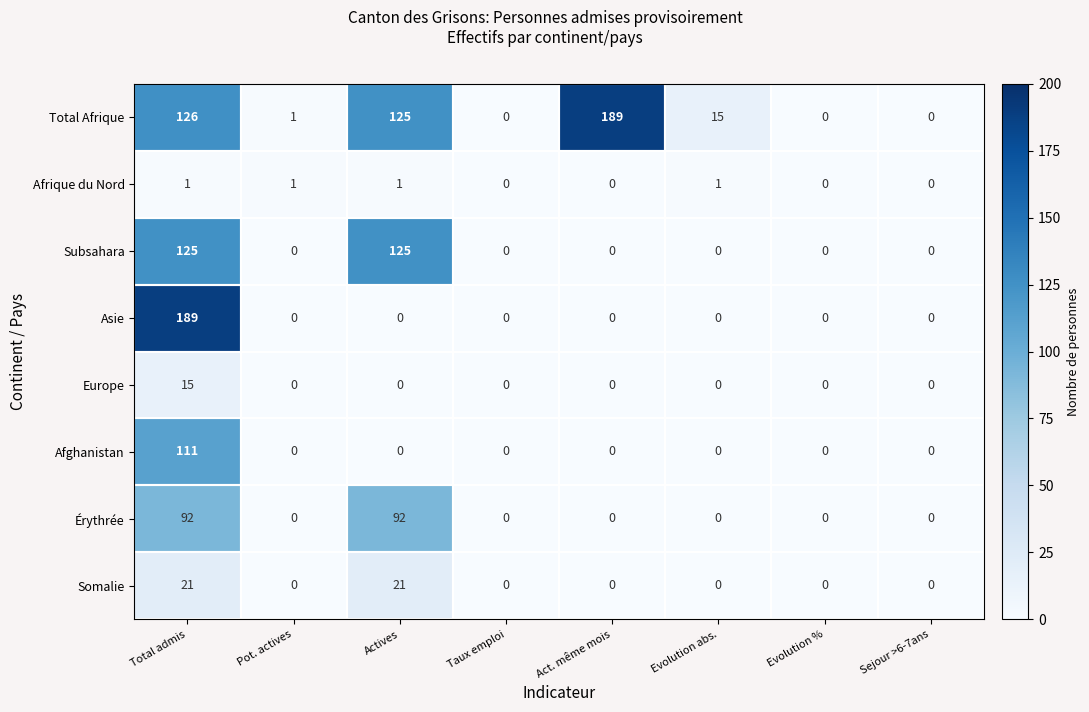

At which category is the sum across all series the highest?

Total admis